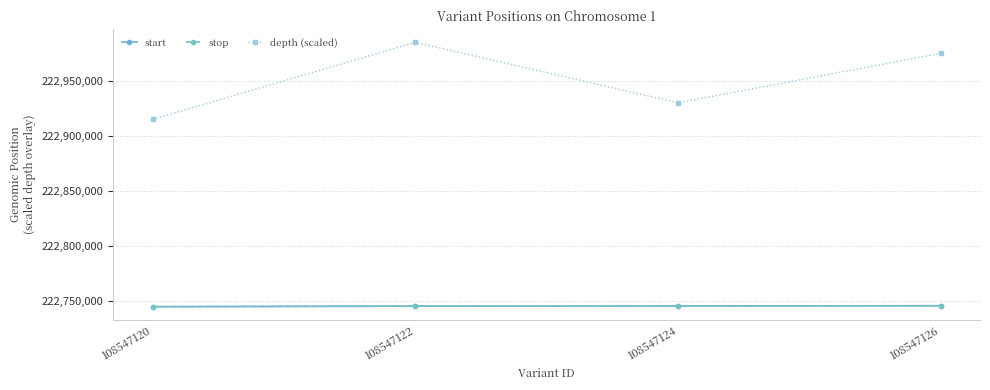

What is the sum of all start values?

890980580